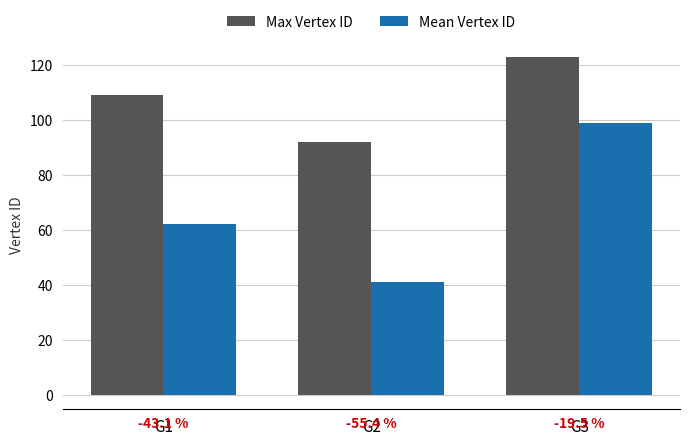

What are all the series names shown in the legend?

Max Vertex ID, Mean Vertex ID